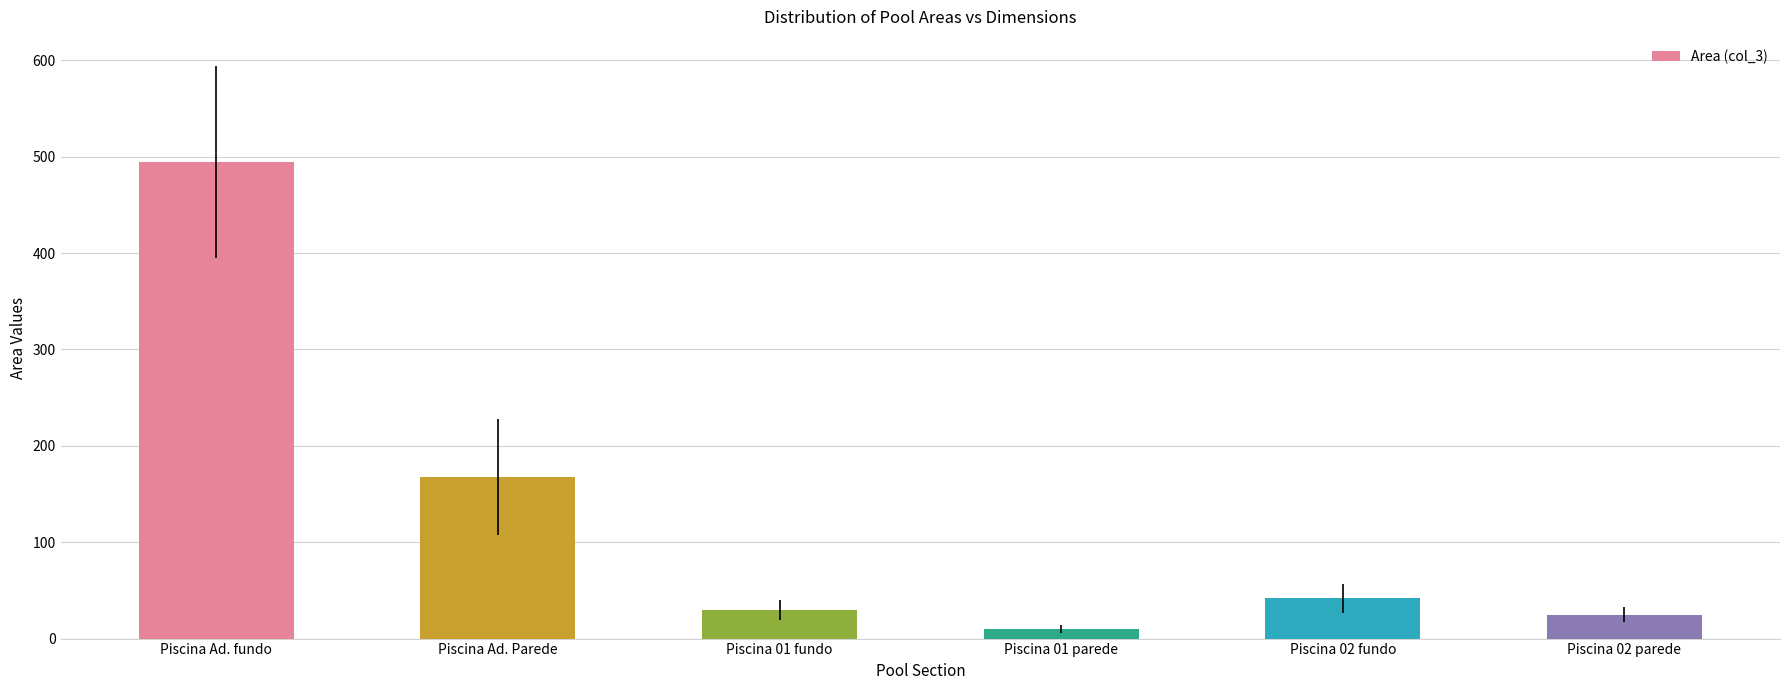

What is the sum of all values?

768.9